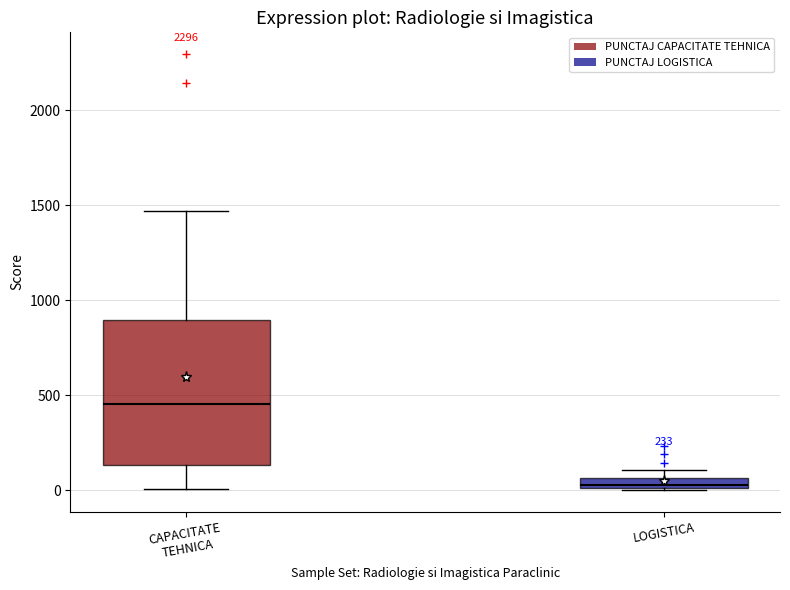

Which box is the tallest, from its lower edge to its upper edge?

CAPACITATE TEHNICA